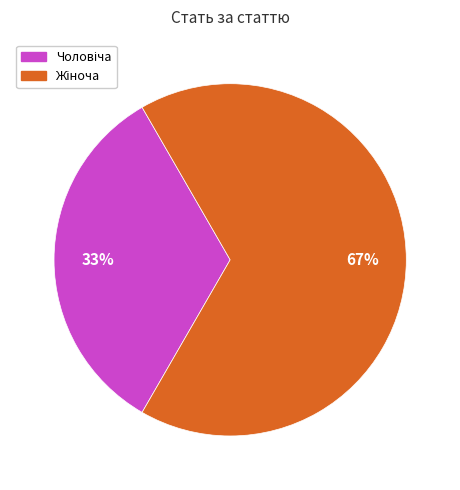

To the nearest percent, what is the average slice percentage?

50%